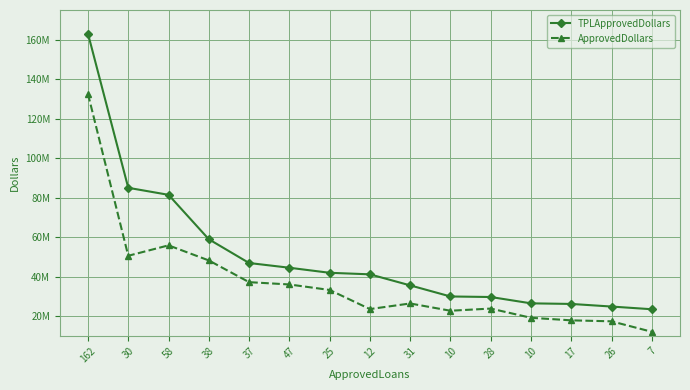

What value does the ApprovedDollars series have at 37?

37282000